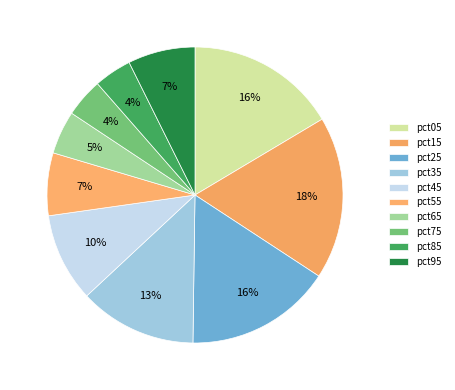

What is the total percentage of pct35 and pct45?

22.5%